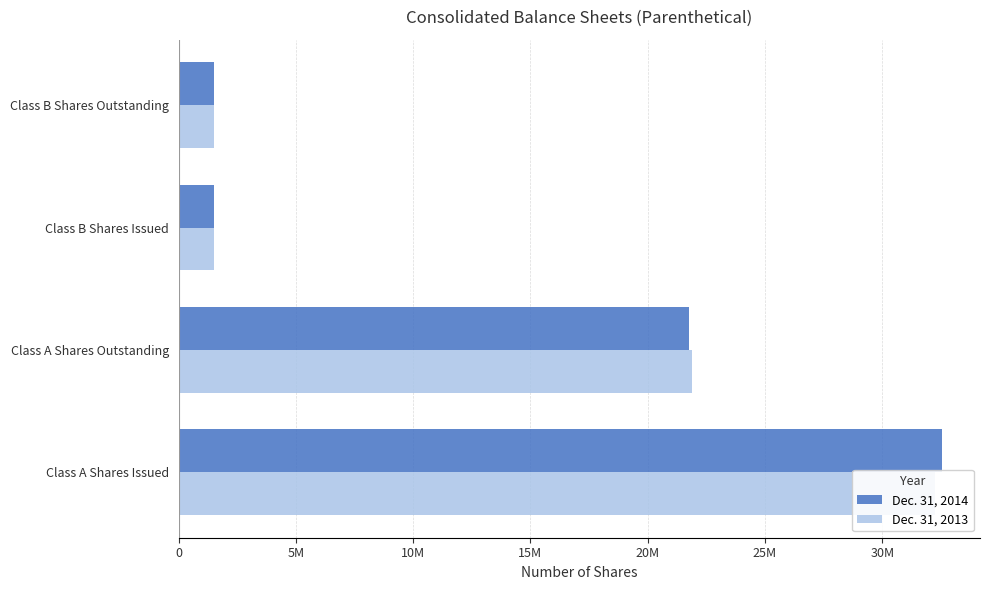

At how many categories does at least one series exceed 11827067?

2